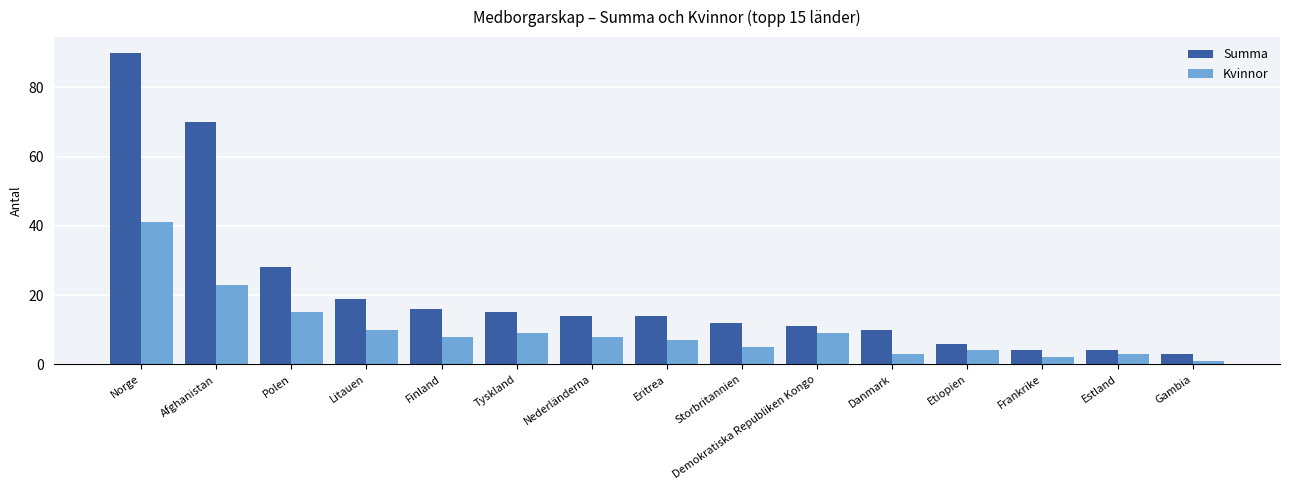

The value of Kvinnor at Demokratiska Republiken Kongo is 6. True or false?

False